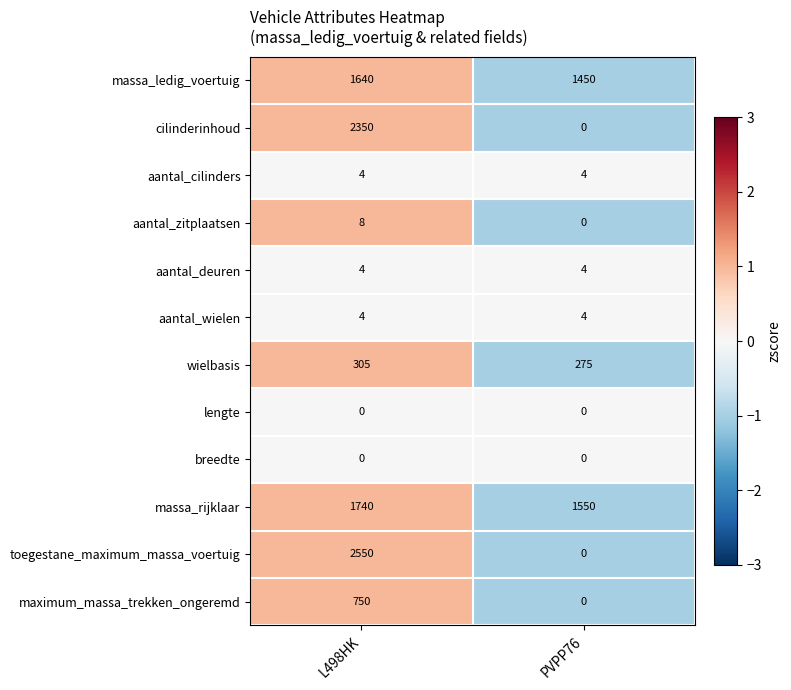

How many data points in massa_rijklaar are less than 1740?

1